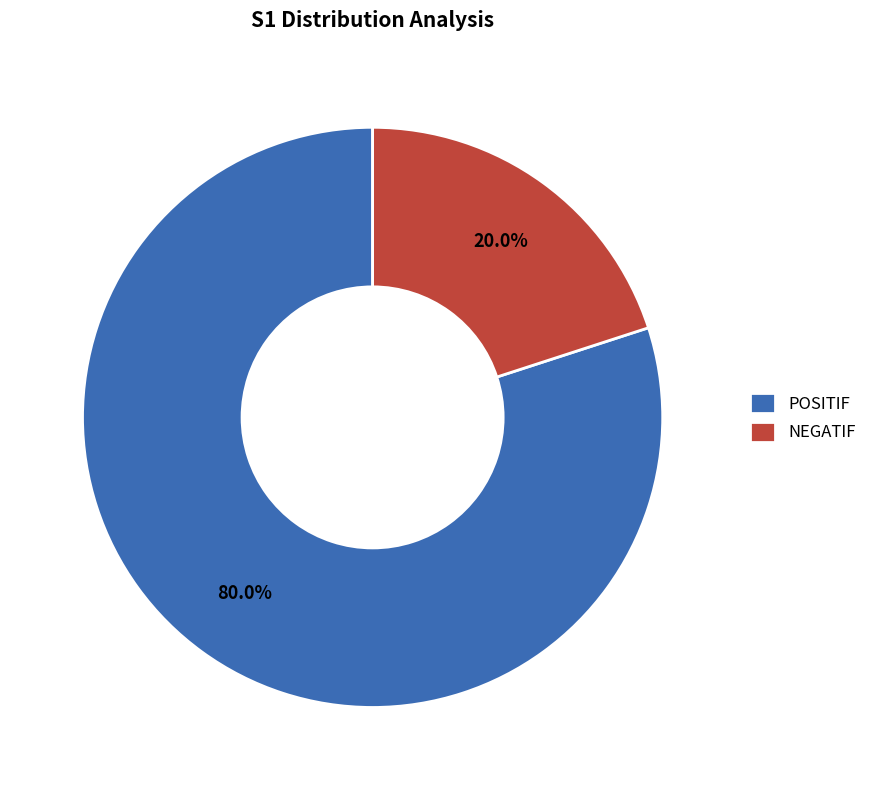

How many slices are in this pie chart?

2